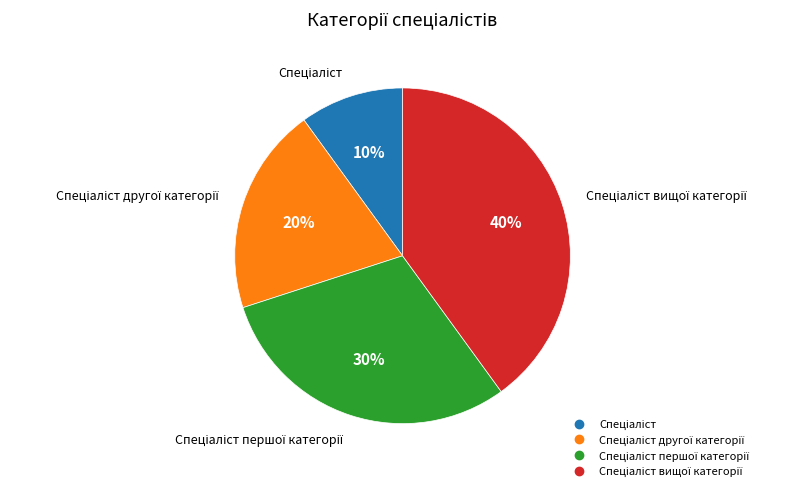

To the nearest percent, what is the average slice percentage?

25%